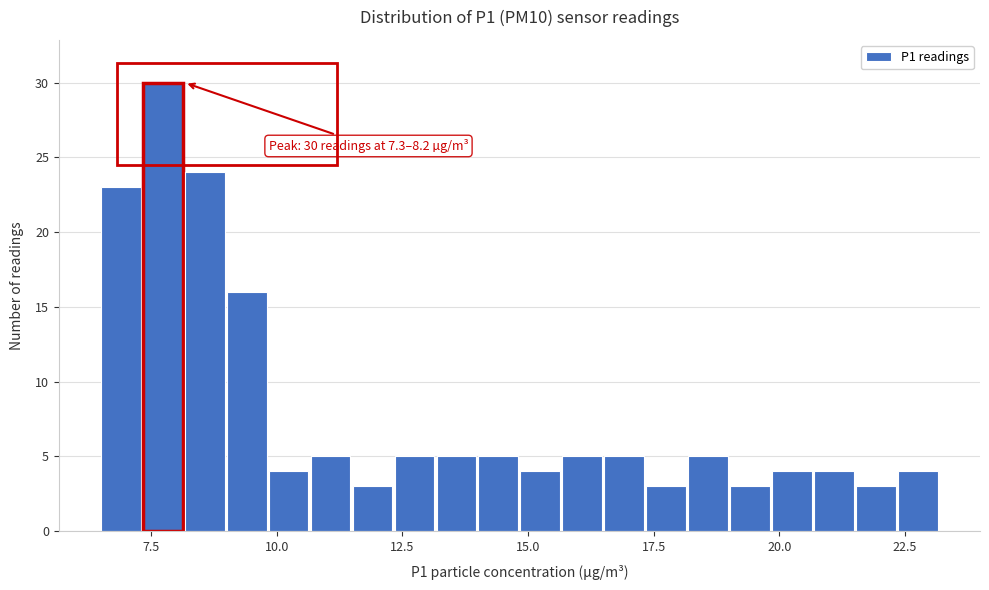

Read against the x-axis, roughly where is the centre of the tallest bar?

7.5